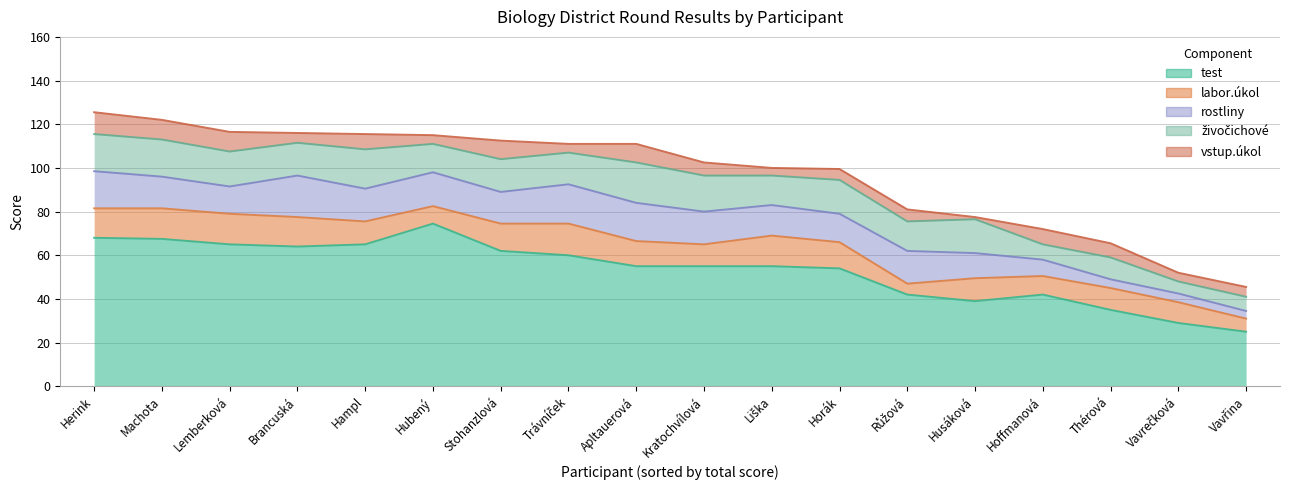

True or false: živočichové has more than 1 interior local peaks.

True